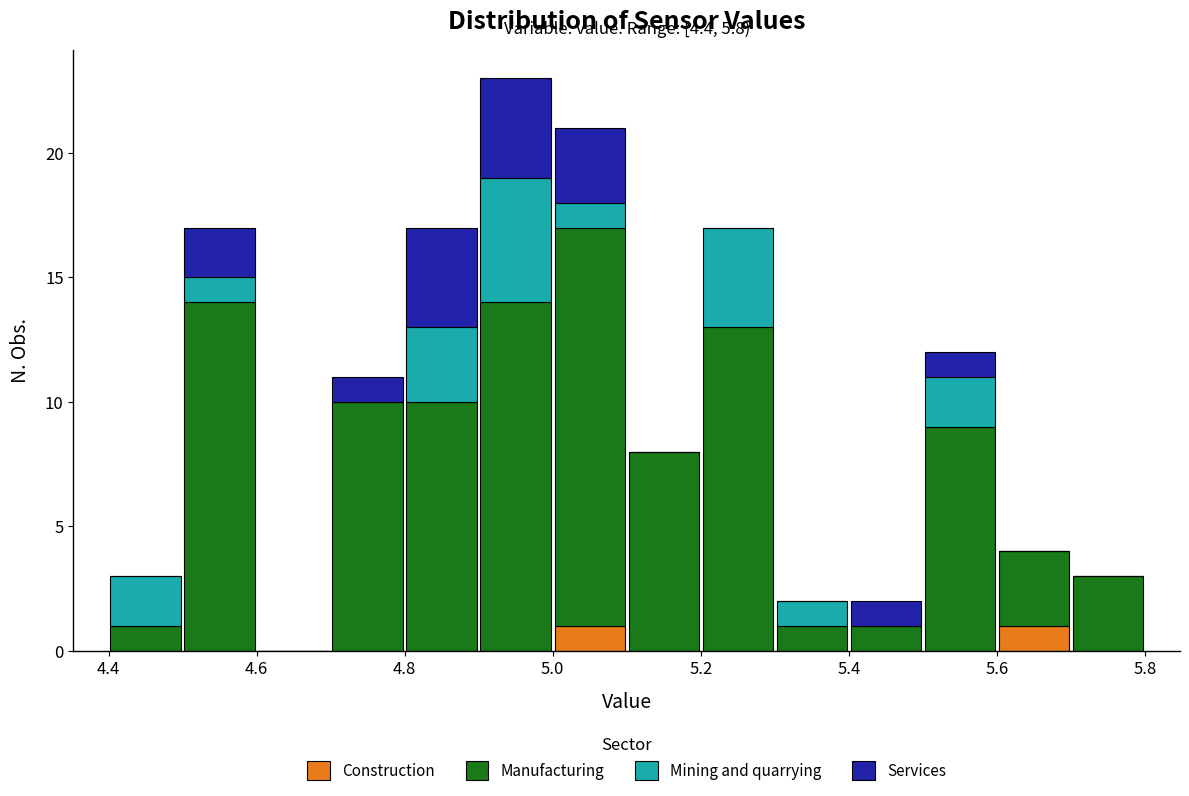

Which range on the x-axis has the tallest stacked bar (by total height)?

4.9 to 5.0